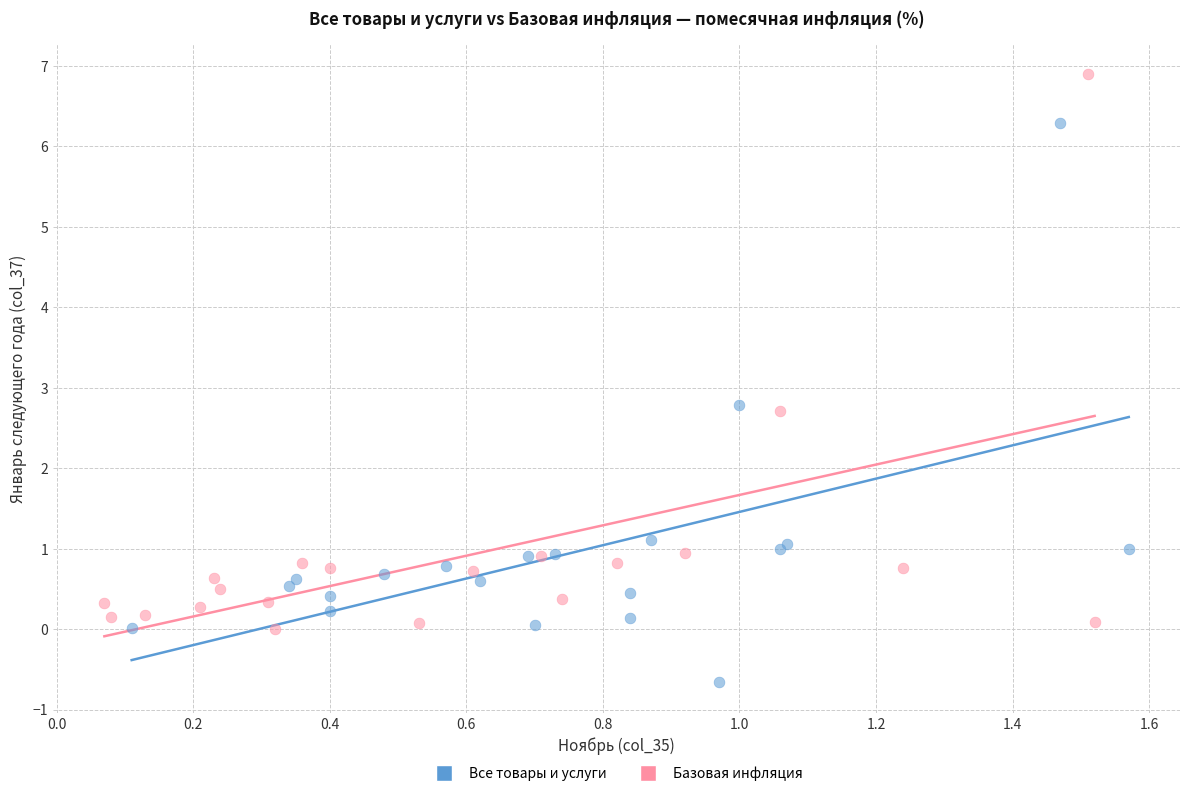

Which series contains the highest Y value?

Базовая инфляция